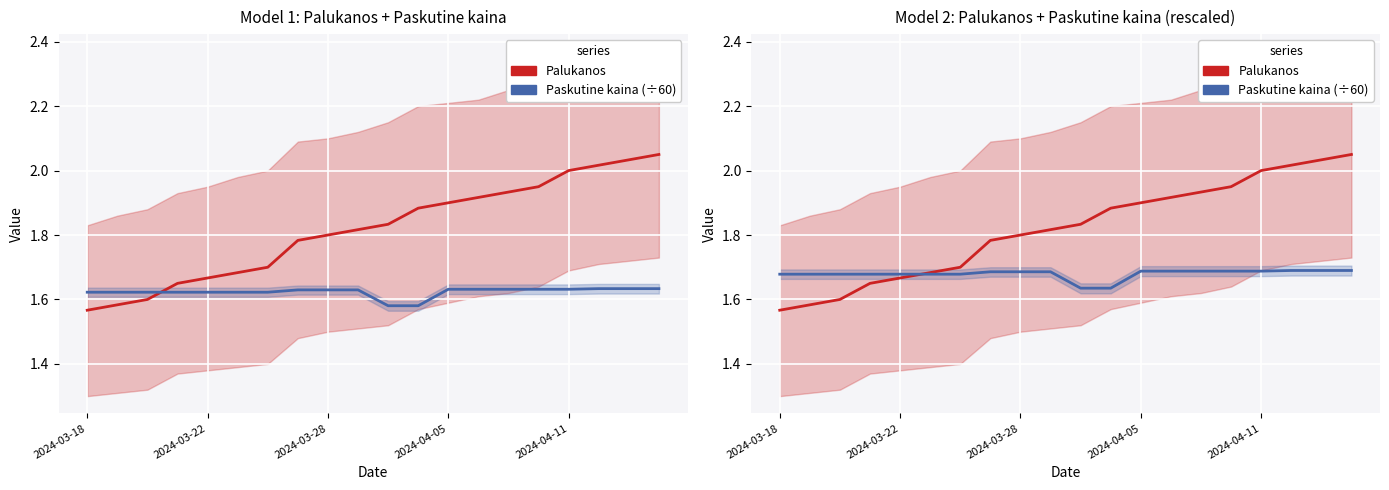

True or false: Paskutine kaina (÷60) has more than 1 points higher than both neighbors.

False